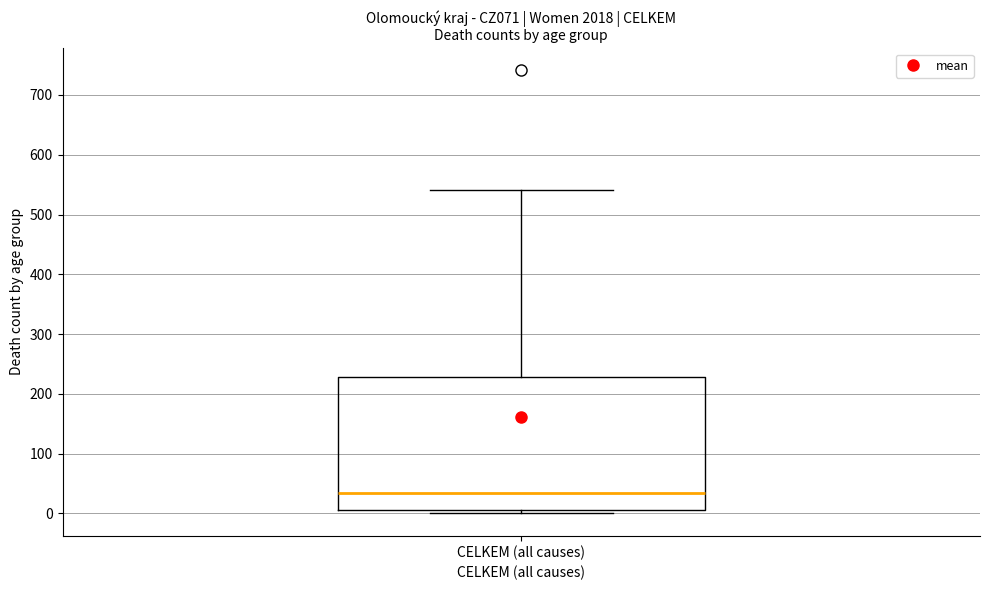

Where does the median line of the box for CELKEM (all causes) sit on the y-axis? The values are not printed on the chart, so give them approximately, as read against the axis.

30